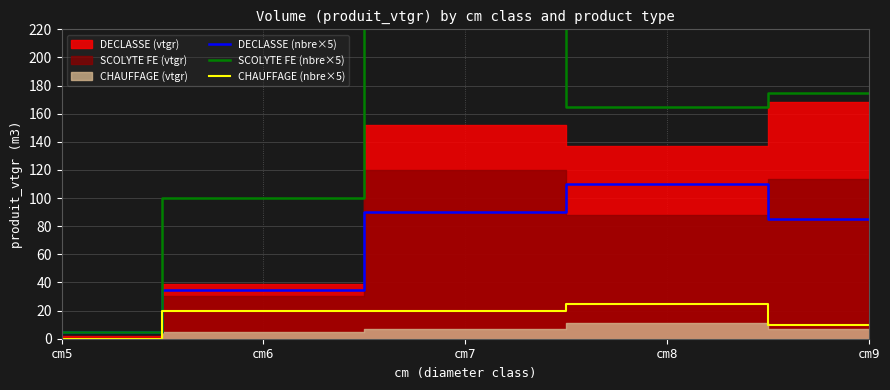

True or false: CHAUFFAGE (nbre×5) has a value of 20 at cm6.

True